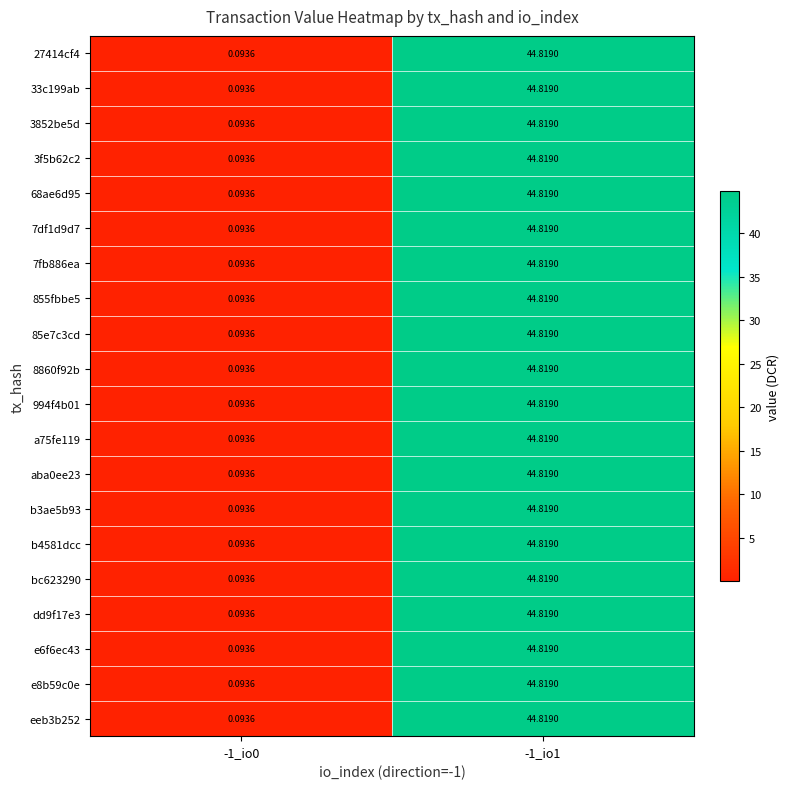

At how many categories does at least one series exceed 14?

1